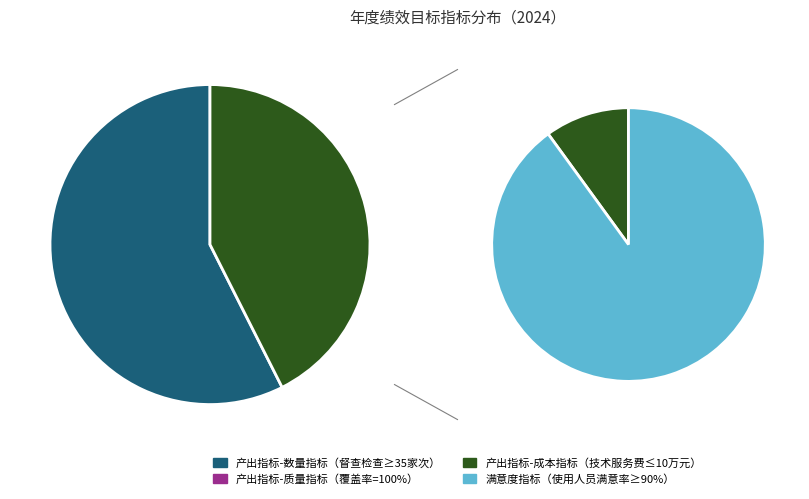

What is the change in value from 产出指标-成本指标 to 满意度指标?

+80